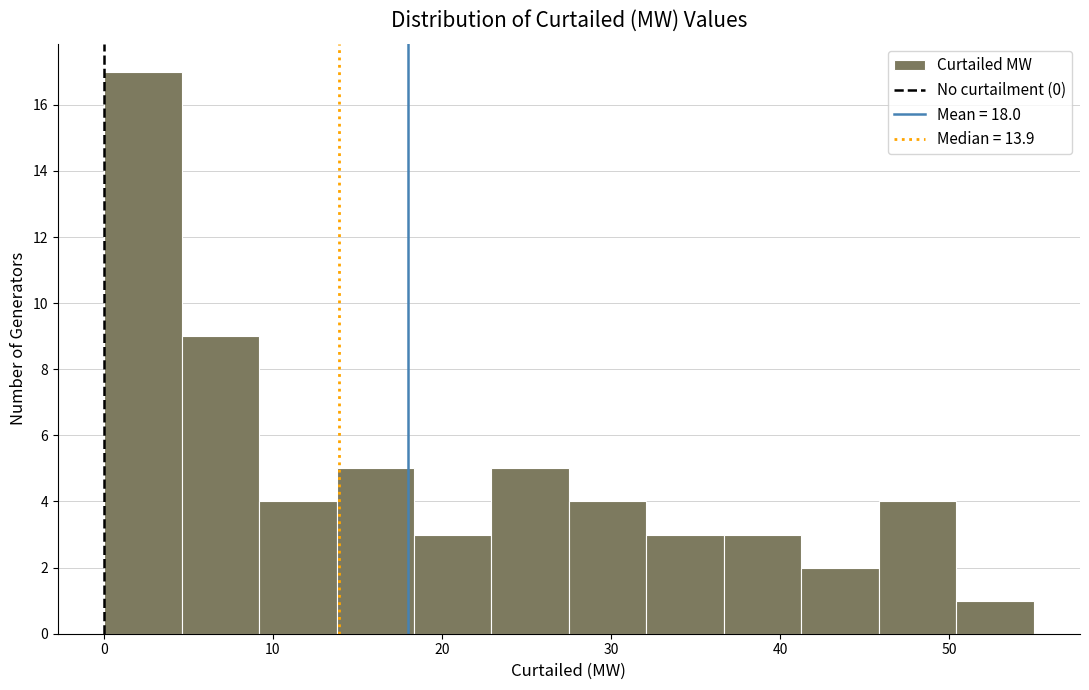

Reading left to right, transcribe this chart: for each bar, give the range it covers on the x-axis and its height. Neither the bar edges nor the heights are printed on the chart, so give them approximately, as read against the axes.

0 to 5: 17
5 to 9: 9
9 to 14: 4
14 to 18: 5
18 to 23: 3
23 to 28: 5
28 to 32: 4
32 to 37: 3
37 to 41: 3
41 to 46: 2
46 to 50: 4
50 to 55: 1